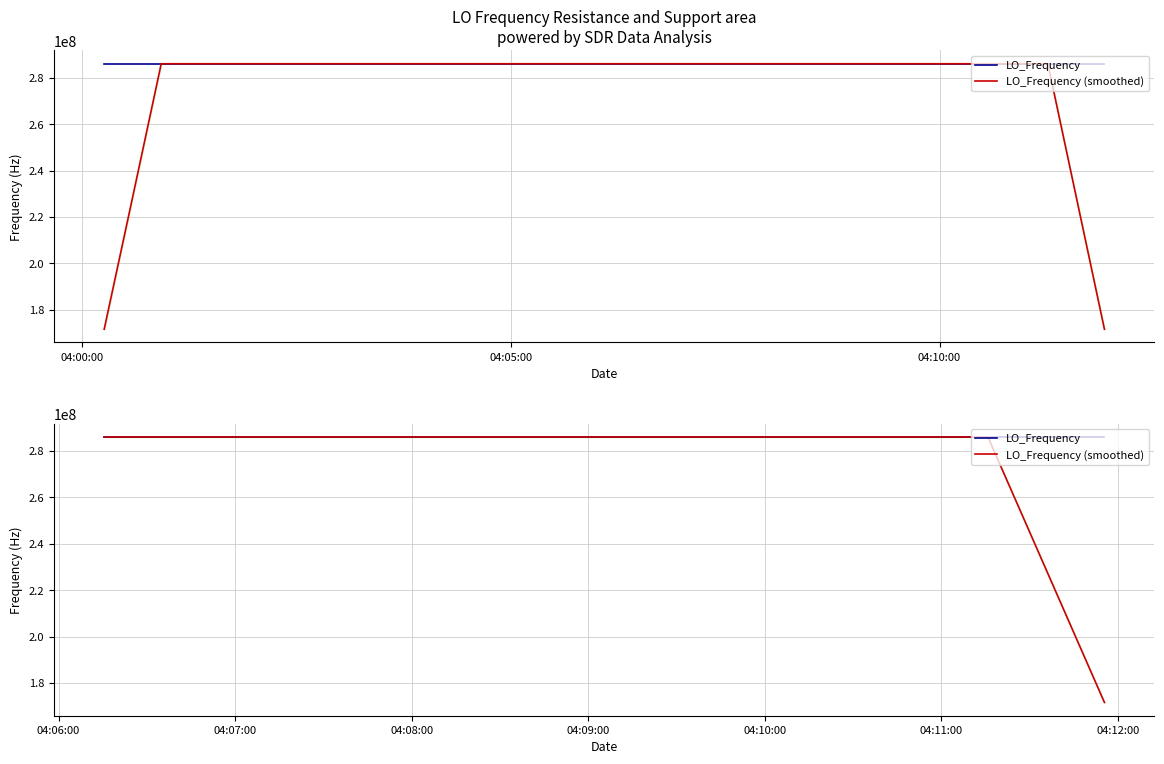

What is the minimum value for LO_Frequency?

286046996.6